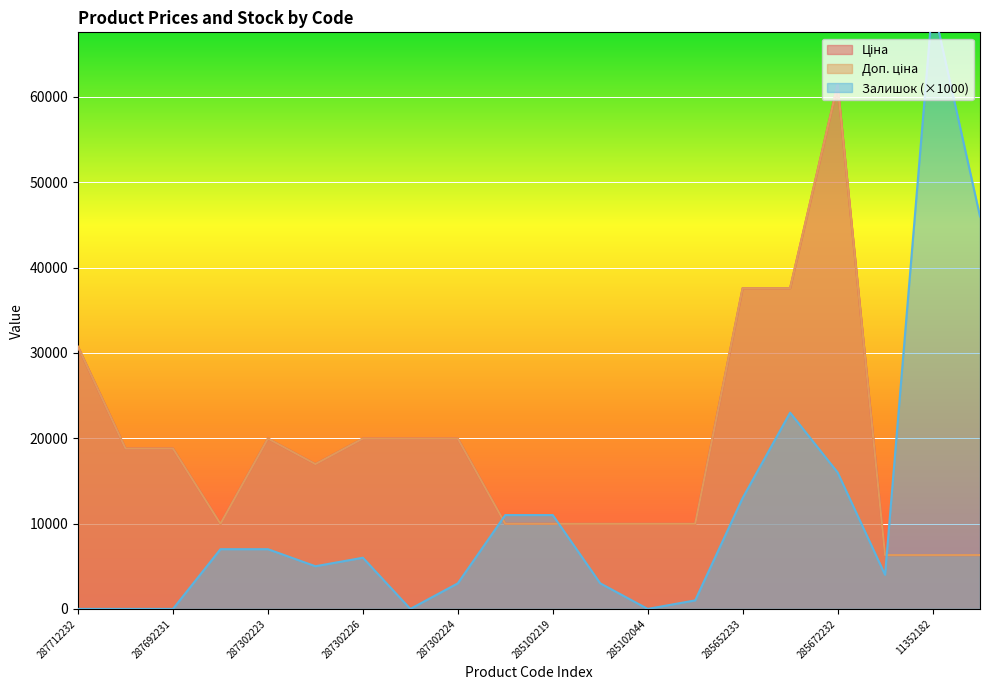

True or false: Залишок has more than 0 interior local peaks.

True